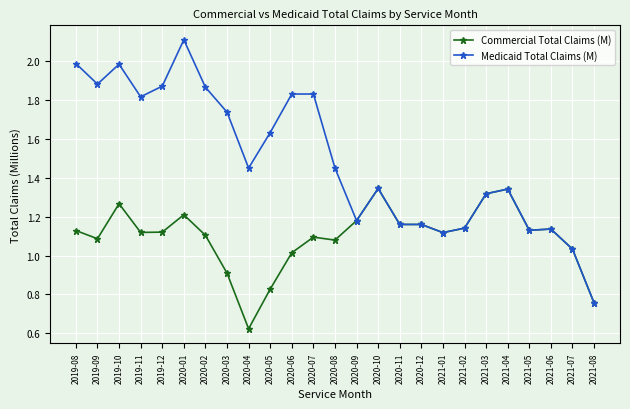

Is the value of Commercial Total Claims (M) at 2020-02 greater than the value of Medicaid Total Claims (M) at 2019-10?

No